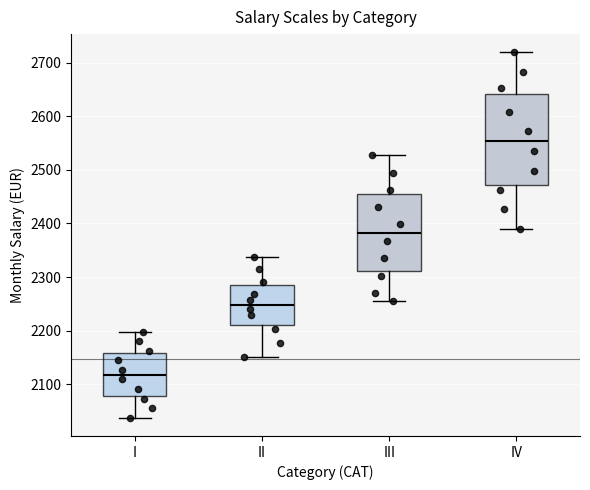

Which box has the highest median line?

IV